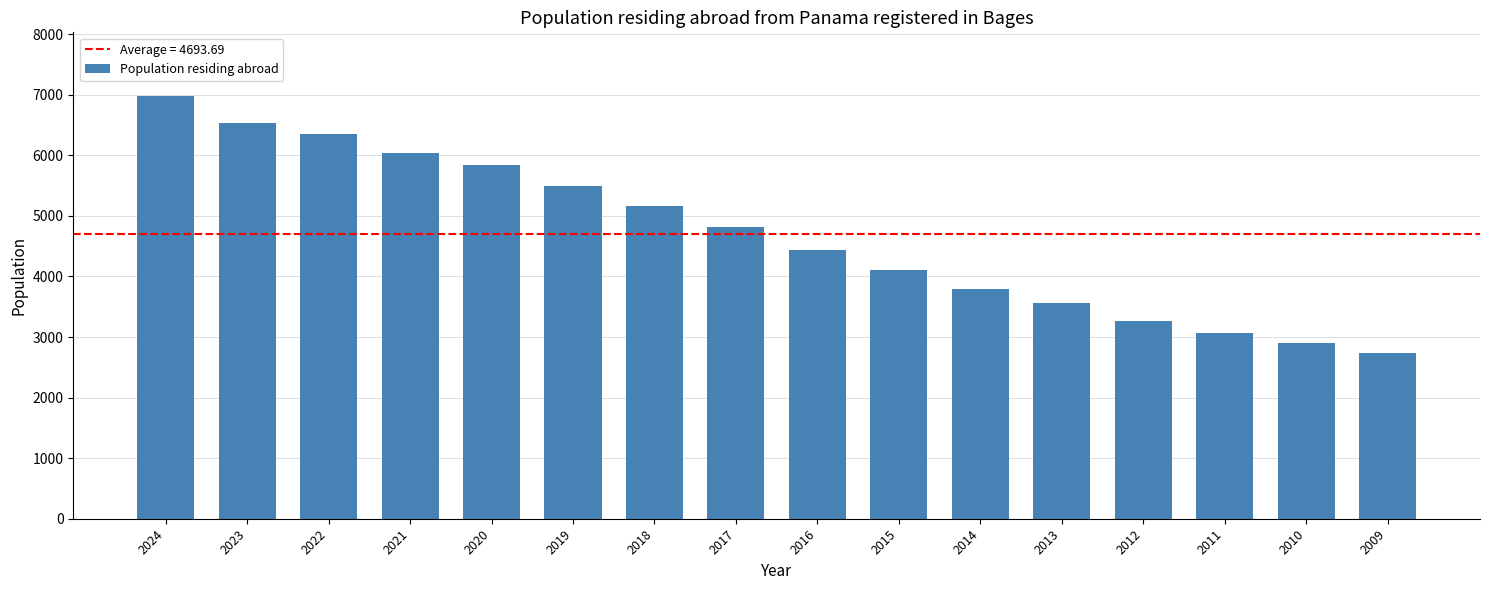

Reading left to right, transcribe all the data shown in this chart.

2024=6984	2023=6533	2022=6347	2021=6039	2020=5842	2019=5497	2018=5171	2017=4824	2016=4431	2015=4112	2014=3793	2013=3554	2012=3266	2011=3064	2010=2903	2009=2739